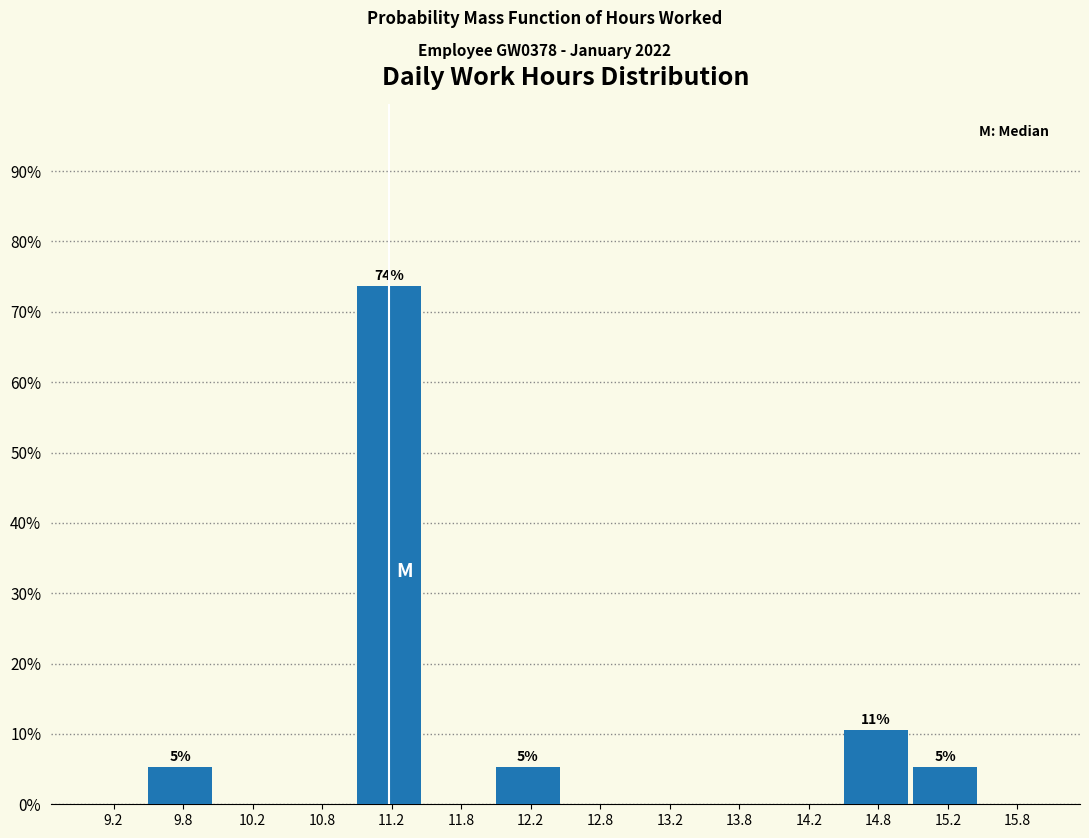

Over which range of the x-axis is the bar tallest?

11.0 to 11.5